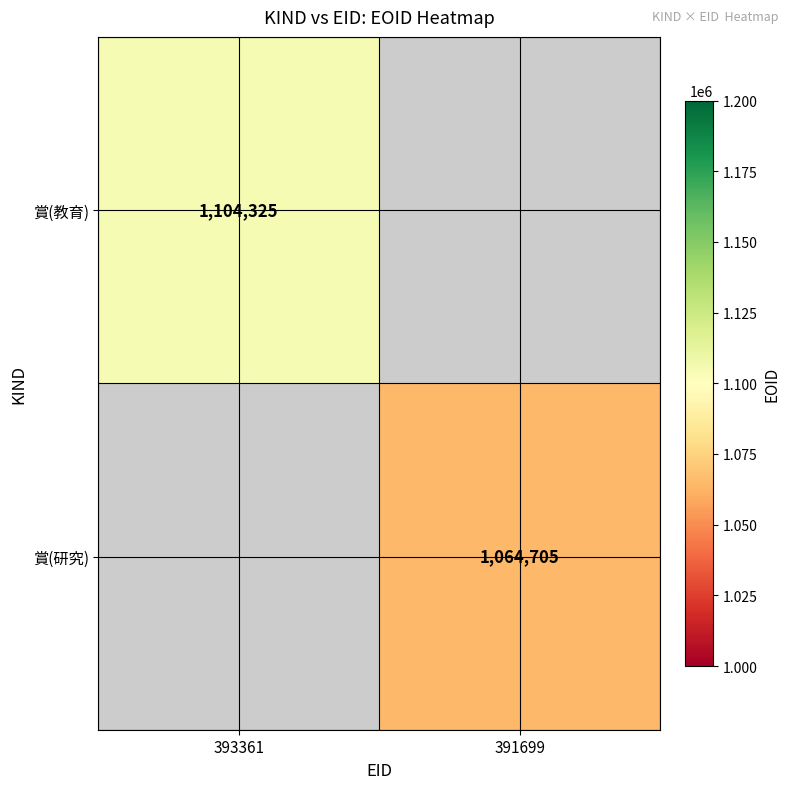

Is the value of 賞(研究) at 391699 greater than the value of 賞(教育) at 393361?

No